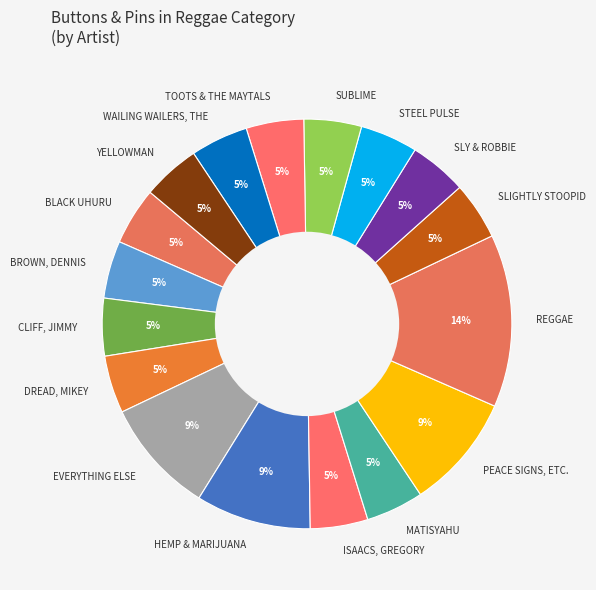

How many slices are in this pie chart?

17